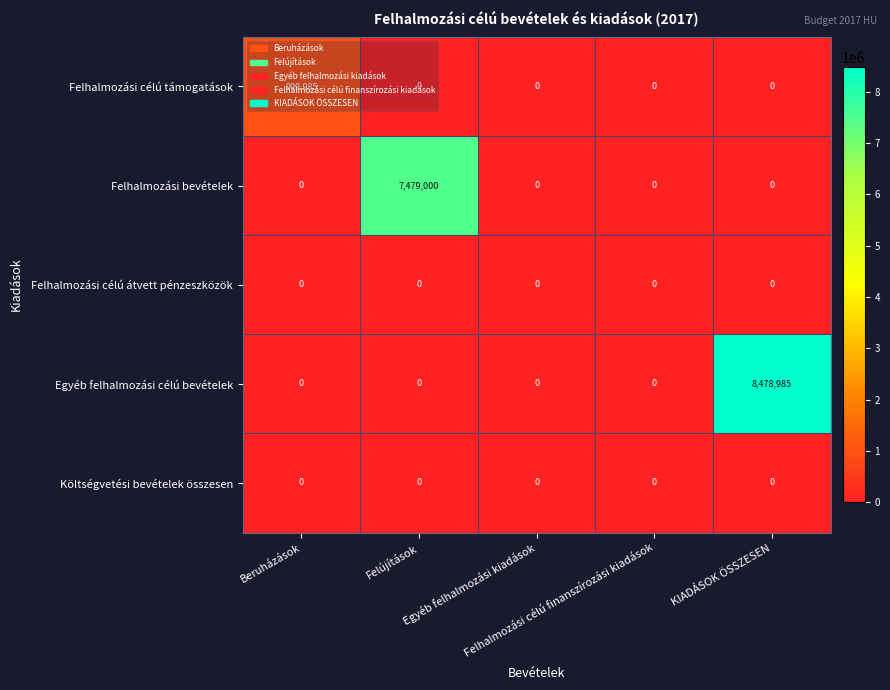

What is the greatest value displayed?

8478985